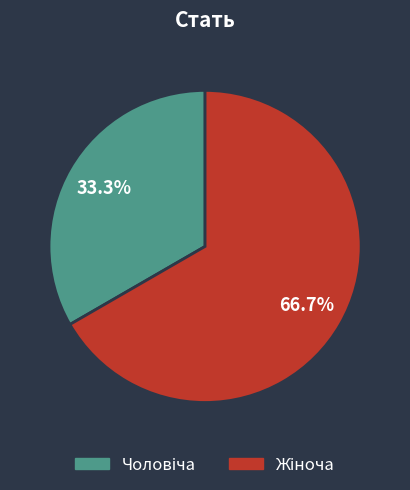

Count the number of slices in the pie.

2